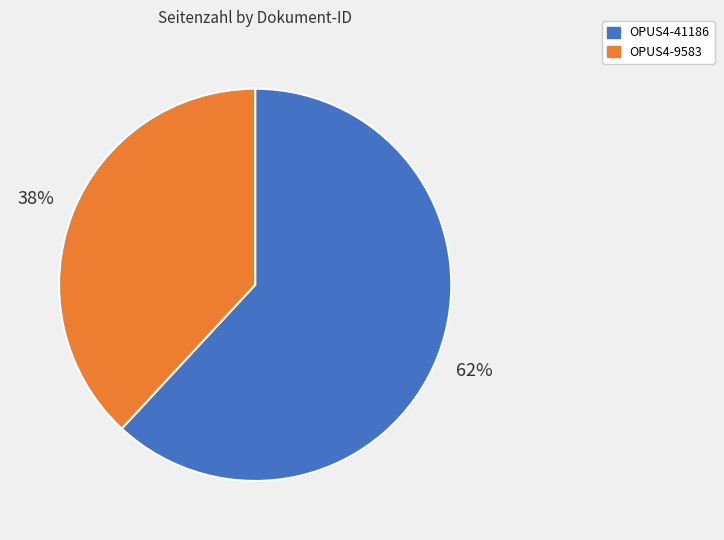

Count the number of slices in the pie.

2